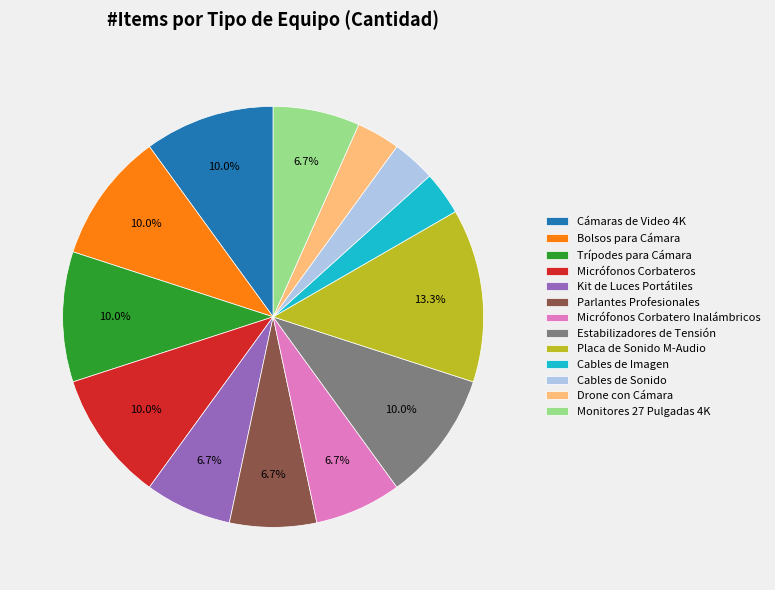

To the nearest percent, what is the average slice percentage?

8%